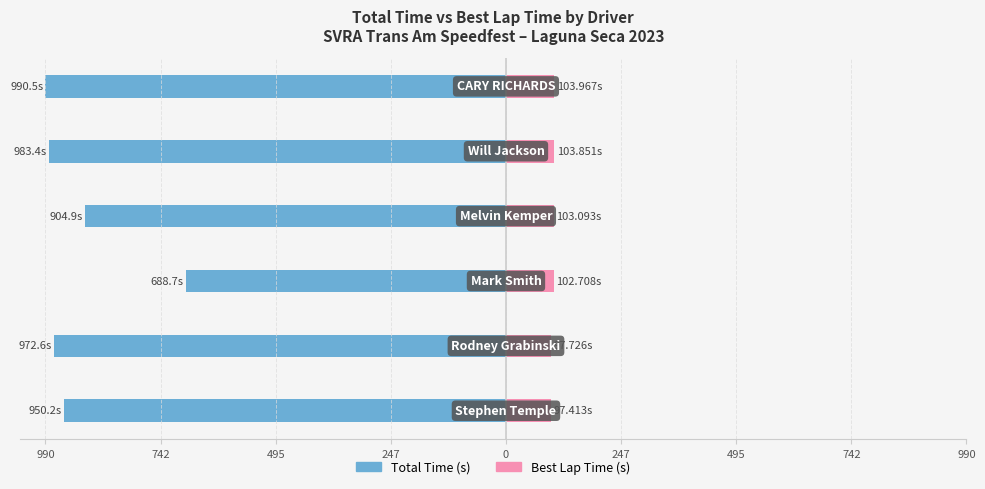

How many values in the Total Time (s) series exceed -950?

2